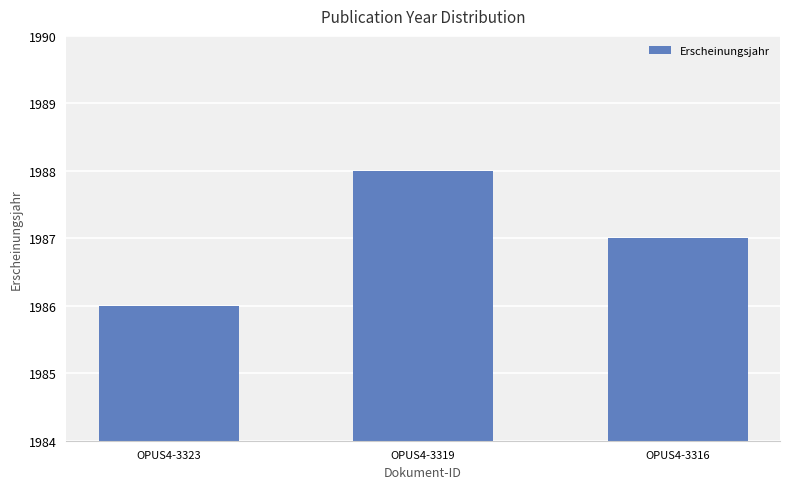

List the labels in order of value, smallest first.

OPUS4-3323, OPUS4-3316, OPUS4-3319